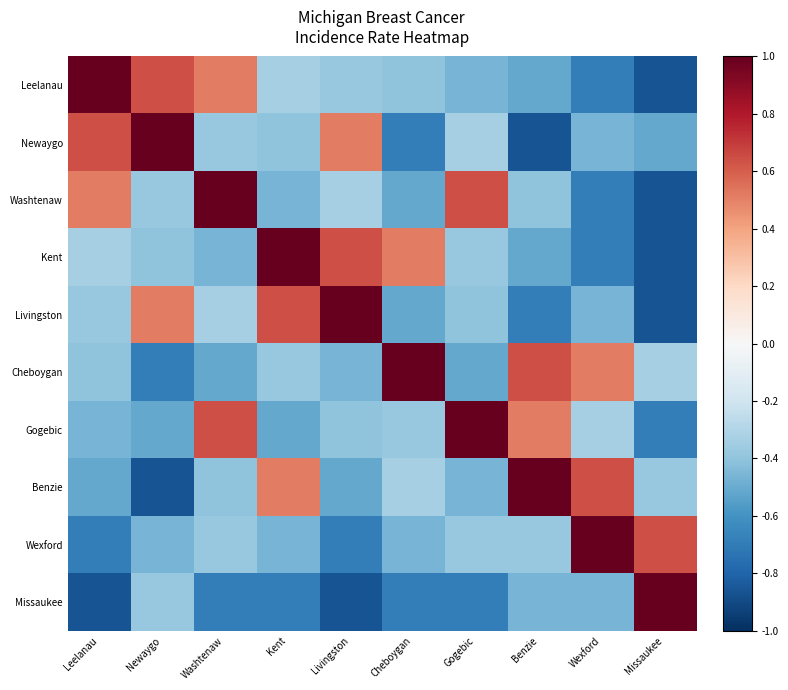

Reading right to left, extract all data points from this chart.

Leelanau: Missaukee=-0.9	Wexford=-0.7	Benzie=-0.5	Gogebic=-0.5	Cheboygan=-0.4	Livingston=-0.4	Kent=-0.3	Washtenaw=0.5	Newaygo=0.6	Leelanau=1.0
Newaygo: Missaukee=-0.5	Wexford=-0.5	Benzie=-0.9	Gogebic=-0.3	Cheboygan=-0.7	Livingston=0.5	Kent=-0.4	Washtenaw=-0.4	Newaygo=1.0	Leelanau=0.6
Washtenaw: Missaukee=-0.9	Wexford=-0.7	Benzie=-0.4	Gogebic=0.6	Cheboygan=-0.5	Livingston=-0.3	Kent=-0.5	Washtenaw=1.0	Newaygo=-0.4	Leelanau=0.5
Kent: Missaukee=-0.9	Wexford=-0.7	Benzie=-0.5	Gogebic=-0.4	Cheboygan=0.5	Livingston=0.6	Kent=1.0	Washtenaw=-0.5	Newaygo=-0.4	Leelanau=-0.3
Livingston: Missaukee=-0.9	Wexford=-0.5	Benzie=-0.7	Gogebic=-0.4	Cheboygan=-0.5	Livingston=1.0	Kent=0.6	Washtenaw=-0.3	Newaygo=0.5	Leelanau=-0.4
Cheboygan: Missaukee=-0.3	Wexford=0.5	Benzie=0.6	Gogebic=-0.5	Cheboygan=1.0	Livingston=-0.5	Kent=-0.4	Washtenaw=-0.5	Newaygo=-0.7	Leelanau=-0.4
Gogebic: Missaukee=-0.7	Wexford=-0.3	Benzie=0.5	Gogebic=1.0	Cheboygan=-0.4	Livingston=-0.4	Kent=-0.5	Washtenaw=0.6	Newaygo=-0.5	Leelanau=-0.5
Benzie: Missaukee=-0.4	Wexford=0.6	Benzie=1.0	Gogebic=-0.5	Cheboygan=-0.3	Livingston=-0.5	Kent=0.5	Washtenaw=-0.4	Newaygo=-0.9	Leelanau=-0.5
Wexford: Missaukee=0.6	Wexford=1.0	Benzie=-0.4	Gogebic=-0.4	Cheboygan=-0.5	Livingston=-0.7	Kent=-0.5	Washtenaw=-0.4	Newaygo=-0.5	Leelanau=-0.7
Missaukee: Missaukee=1.0	Wexford=-0.5	Benzie=-0.5	Gogebic=-0.7	Cheboygan=-0.7	Livingston=-0.9	Kent=-0.7	Washtenaw=-0.7	Newaygo=-0.4	Leelanau=-0.9